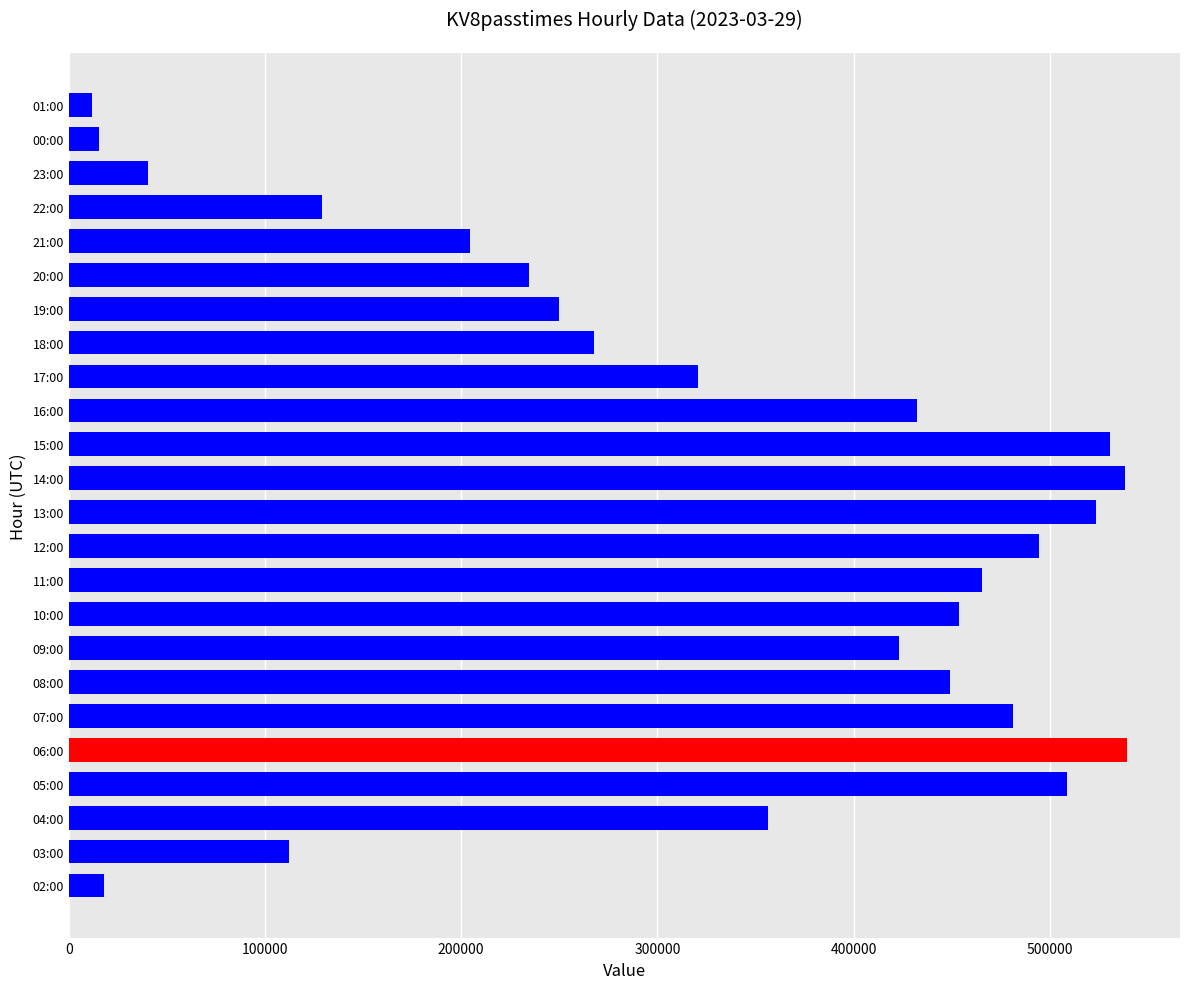

At which label is the value closest to 275567?

18:00